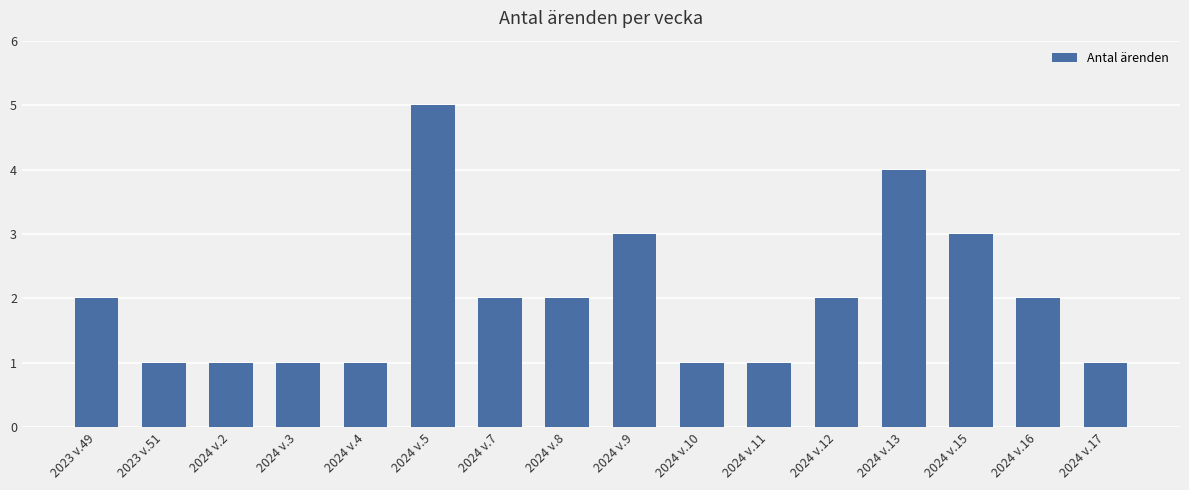

The chart shows a value of 2 at 2024 v.8. True or false?

True